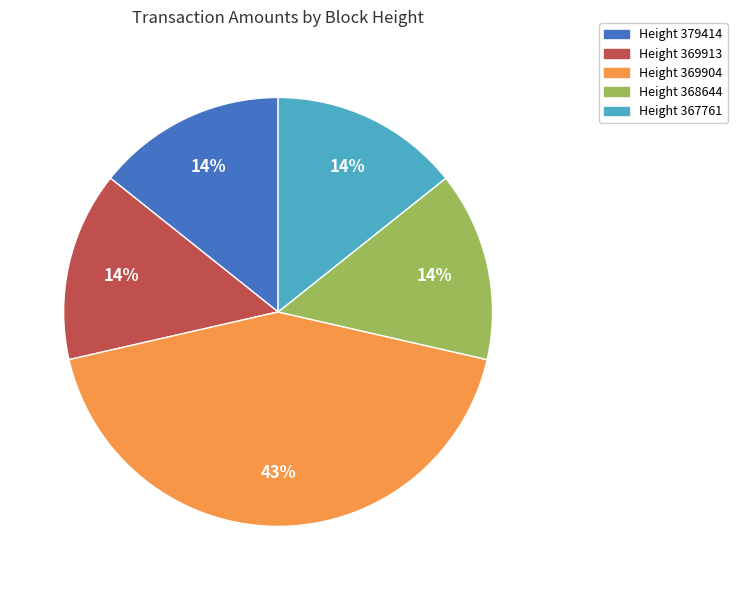

To the nearest percent, what portion does Height 369904 represent?

43%